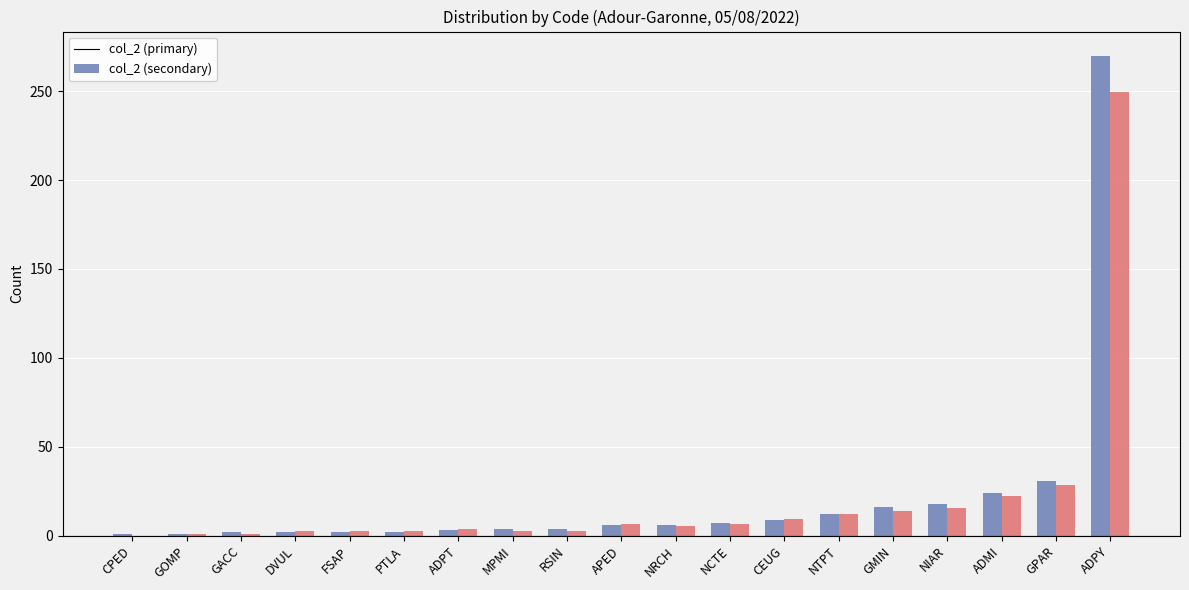

At how many categories does at least one series exceed 1?

17